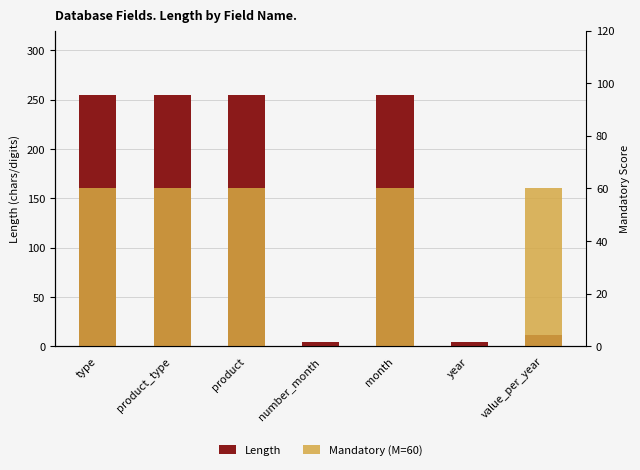

Reading left to right, extract all data points from this chart.

Length: 255	255	255	4	255	4	11
Mandatory (M=60): 60	60	60	0	60	0	60